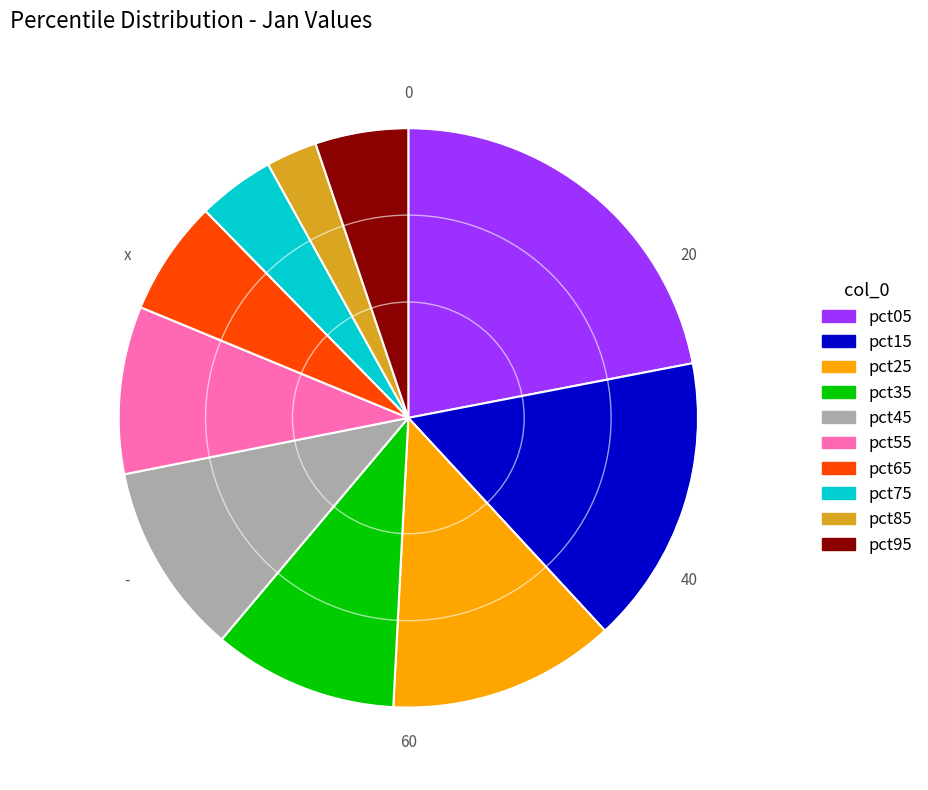

Is the sum of pct45 and pct15 greater than half?

No